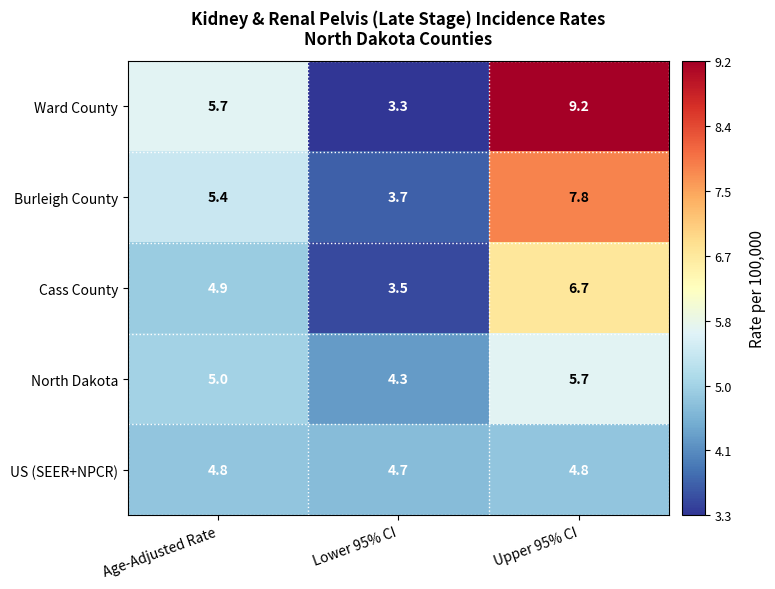

What is the smallest value displayed?

3.3